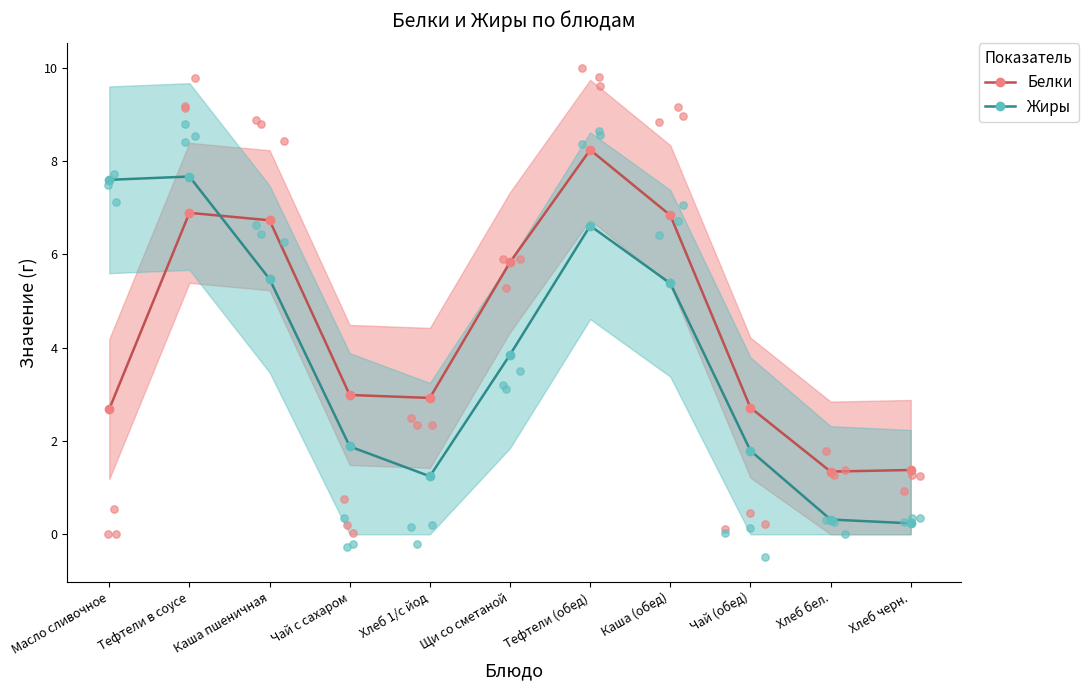

Which series contains the lowest Y value?

Жиры